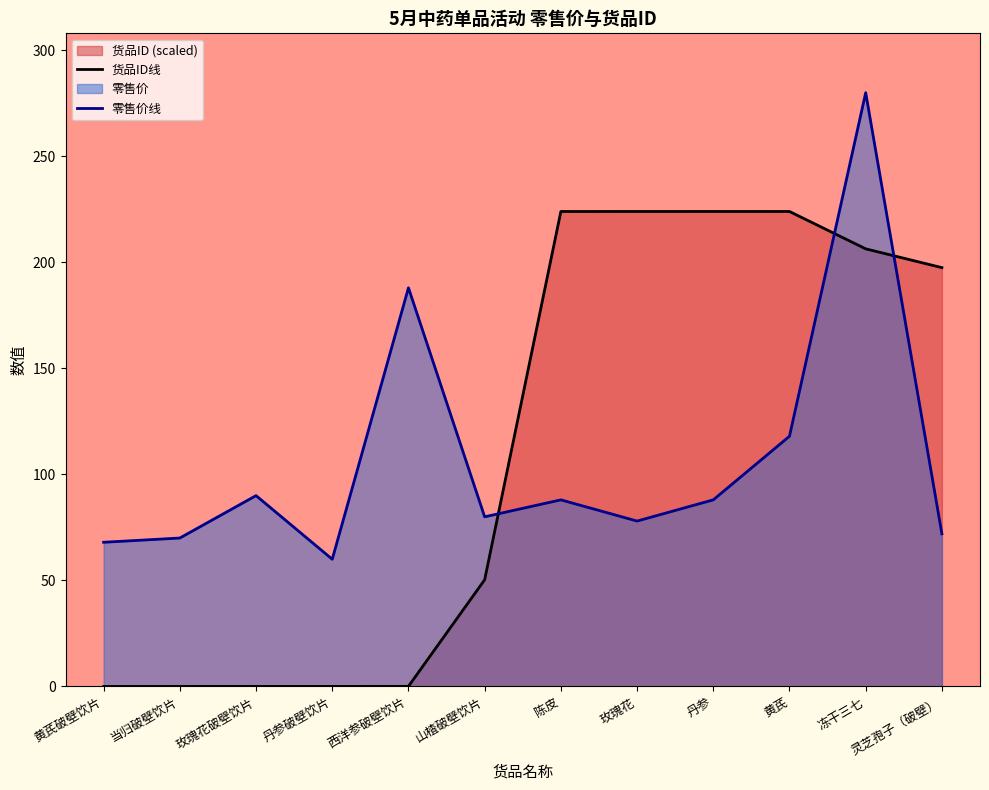

Which category has the lowest value across all series?

黄芪破壁饮片